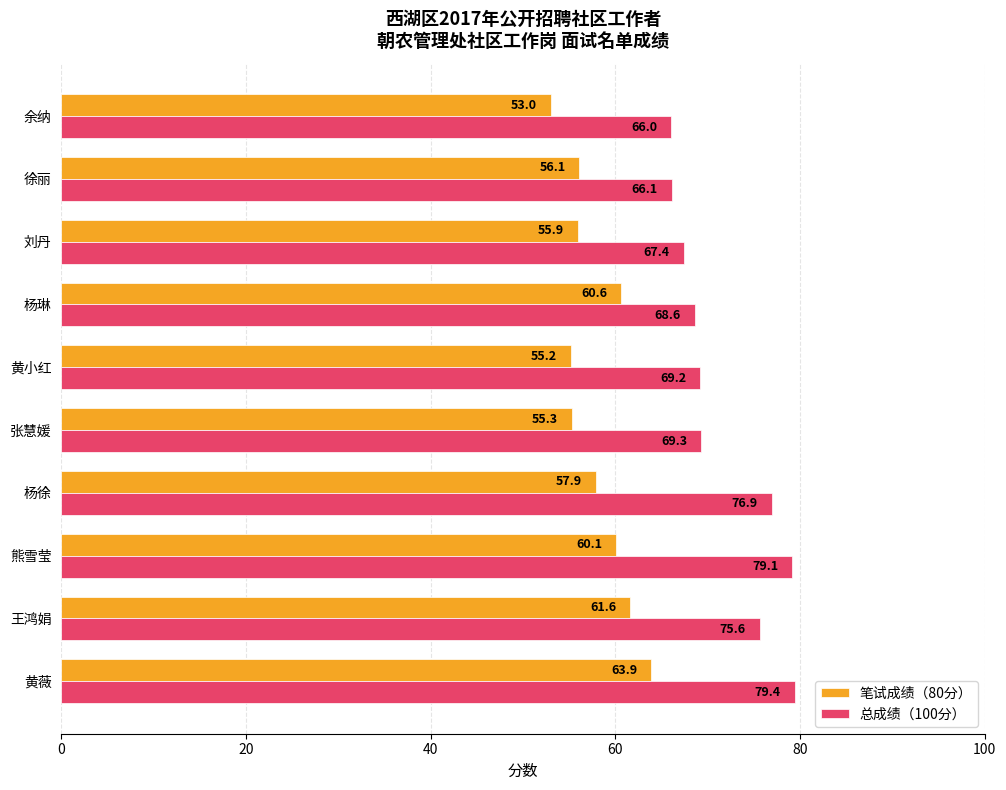

The value of 笔试成绩（80分） at 余纳 is 53.0. True or false?

True